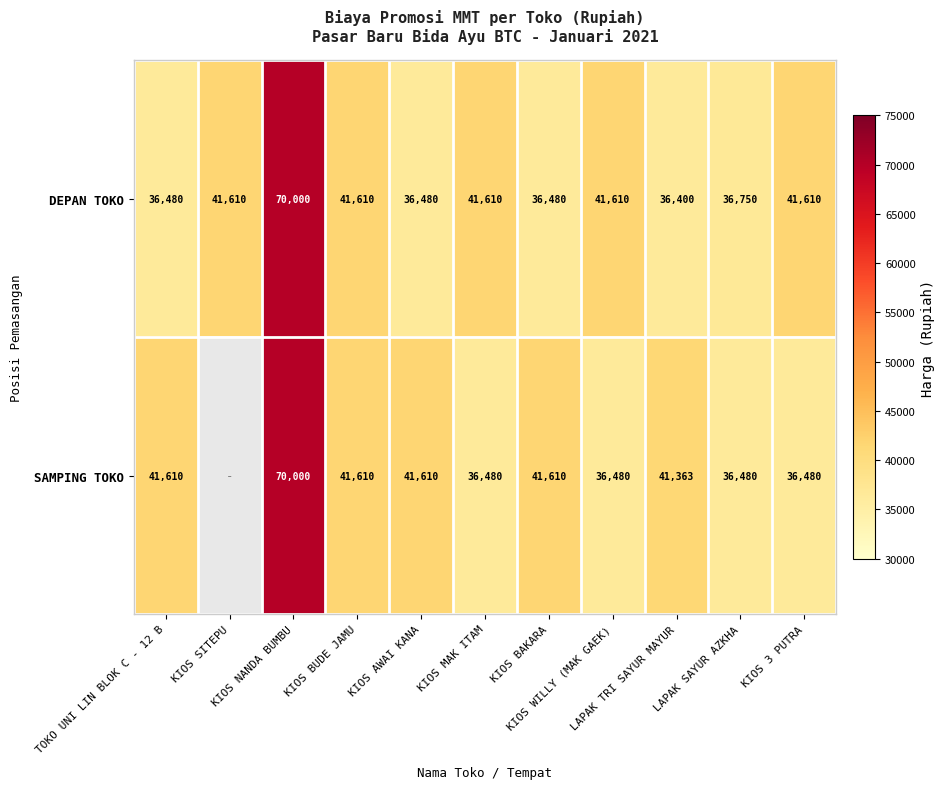

The SAMPING TOKO series shows 14770.3 at KIOS WILLY (MAK GAEK). True or false?

False